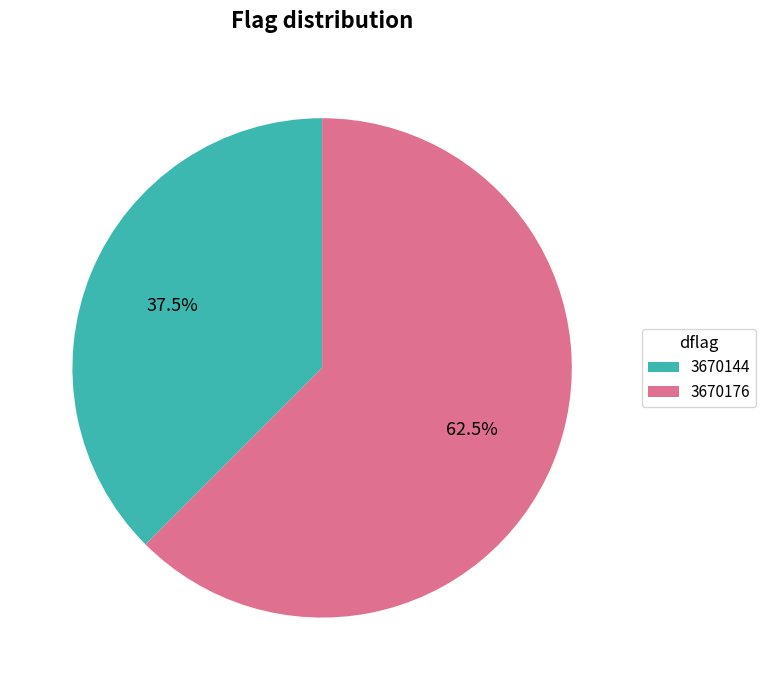

What is the smallest slice in the pie chart?

3670144